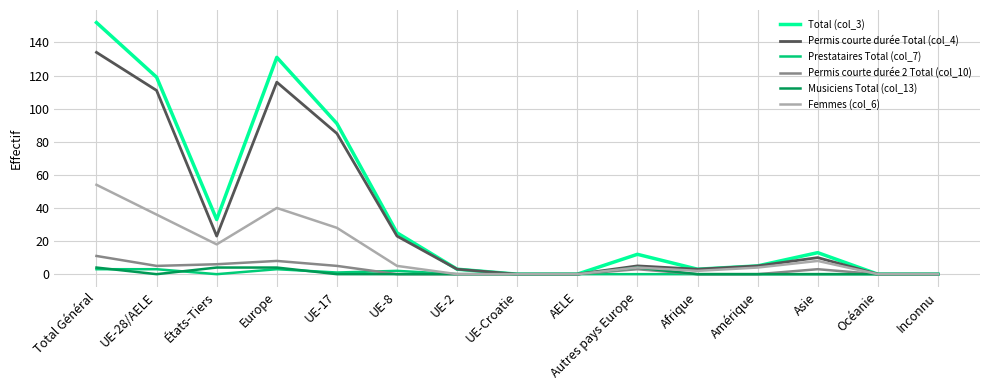

Which label corresponds to the largest value in the chart?

Total Général